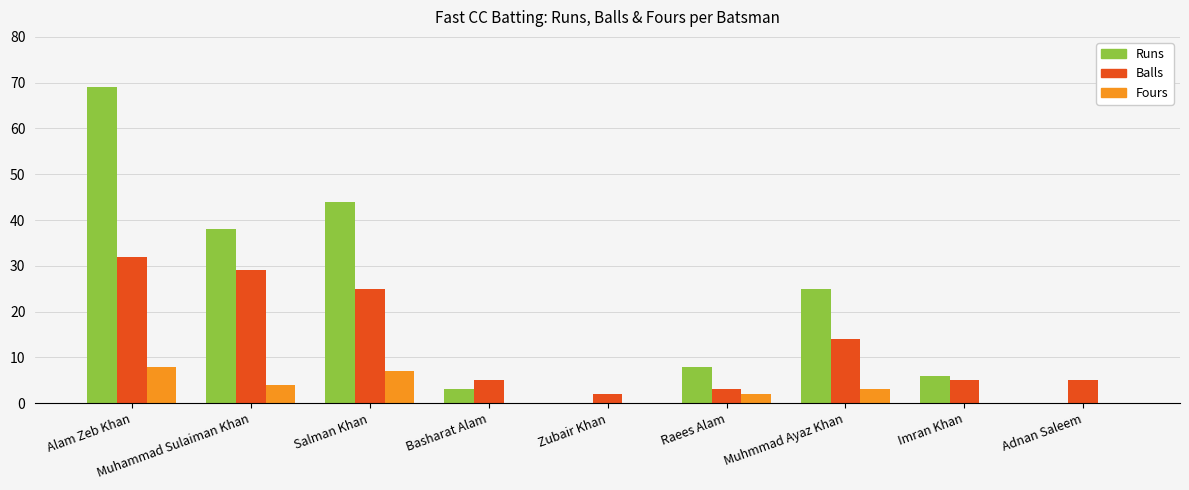

The Fours series shows 8 at Alam Zeb Khan. True or false?

True